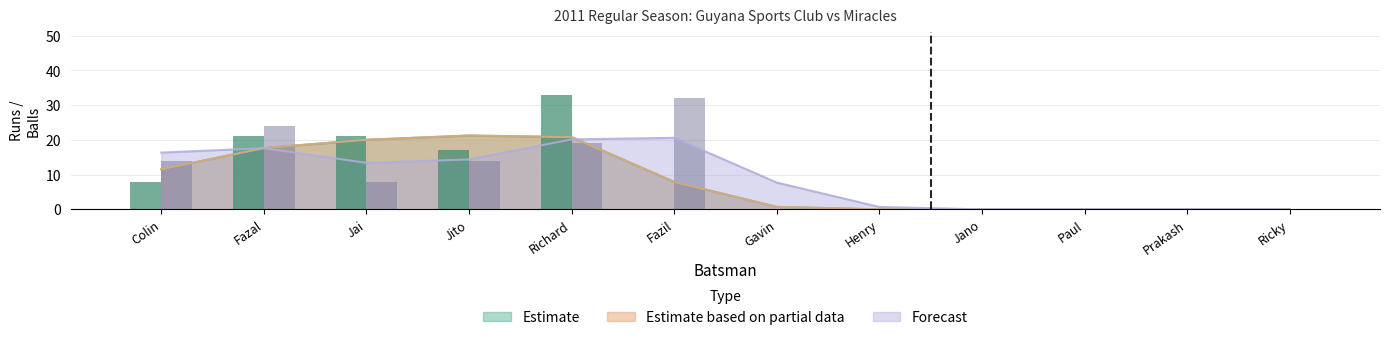

What is the sum of all Estimate (Runs) values?

100